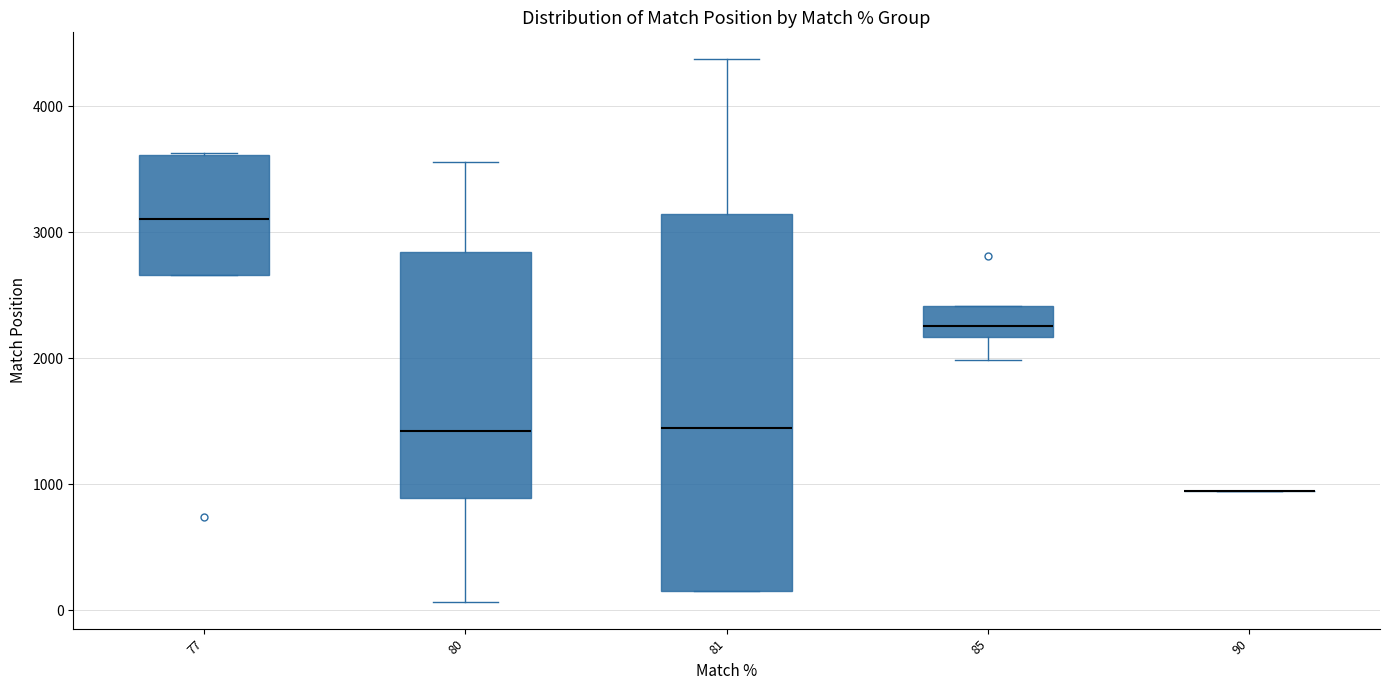

Which box is the tallest, from its lower edge to its upper edge?

81